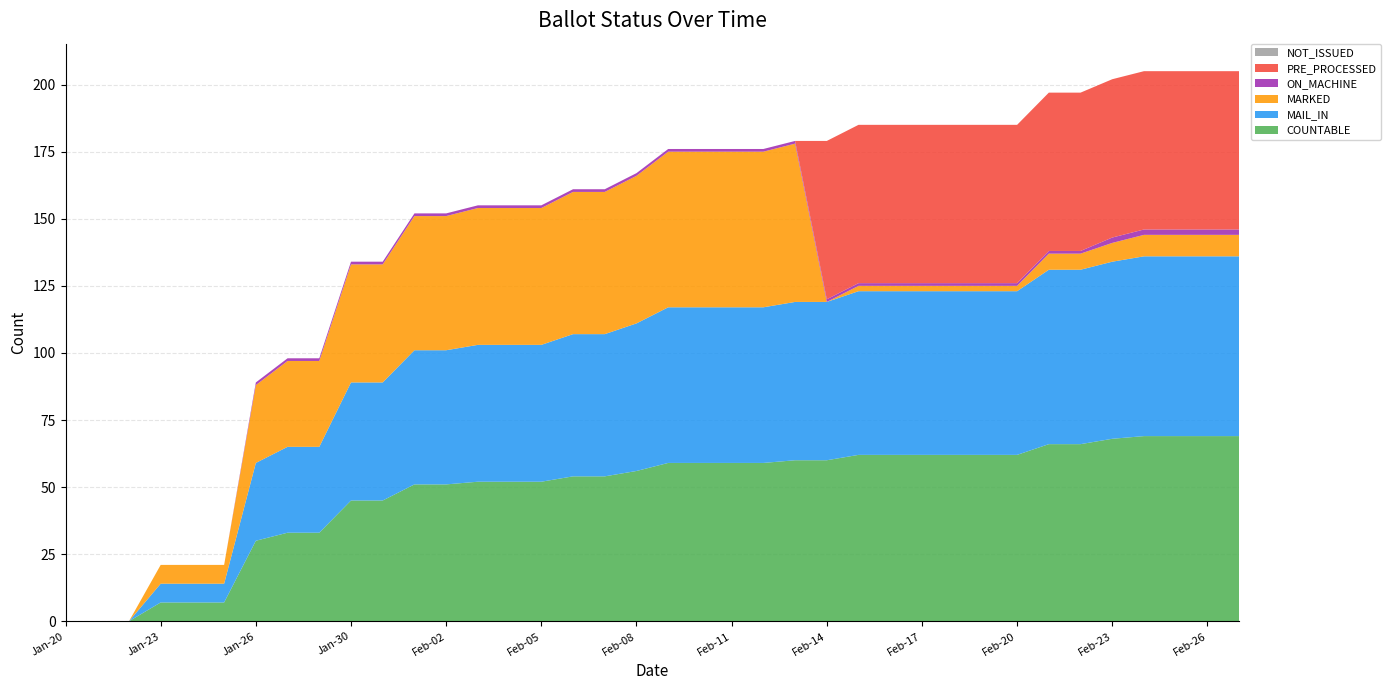

Reading left to right, what are all the values shown in this chart?

COUNTABLE: 0	0	0	7	7	7	30	33	33	45	45	51	51	52	52	52	54	54	56	59	59	59	59	60	60	62	62	62	62	62	62	66	66	68	69	69	69	69
MAIL_IN: 0	0	0	7	7	7	29	32	32	44	44	50	50	51	51	51	53	53	55	58	58	58	58	59	59	61	61	61	61	61	61	65	65	66	67	67	67	67
MARKED: 0	0	0	7	7	7	29	32	32	44	44	50	50	51	51	51	53	53	55	58	58	58	58	59	0	2	2	2	2	2	2	6	6	7	8	8	8	8
ON_MACHINE: 0	0	0	0	0	0	1	1	1	1	1	1	1	1	1	1	1	1	1	1	1	1	1	1	1	1	1	1	1	1	1	1	1	2	2	2	2	2
PRE_PROCESSED: 0	0	0	0	0	0	0	0	0	0	0	0	0	0	0	0	0	0	0	0	0	0	0	0	59	59	59	59	59	59	59	59	59	59	59	59	59	59
NOT_ISSUED: 0	0	0	0	0	0	0	0	0	0	0	0	0	0	0	0	0	0	0	0	0	0	0	0	0	0	0	0	0	0	0	0	0	0	0	0	0	0